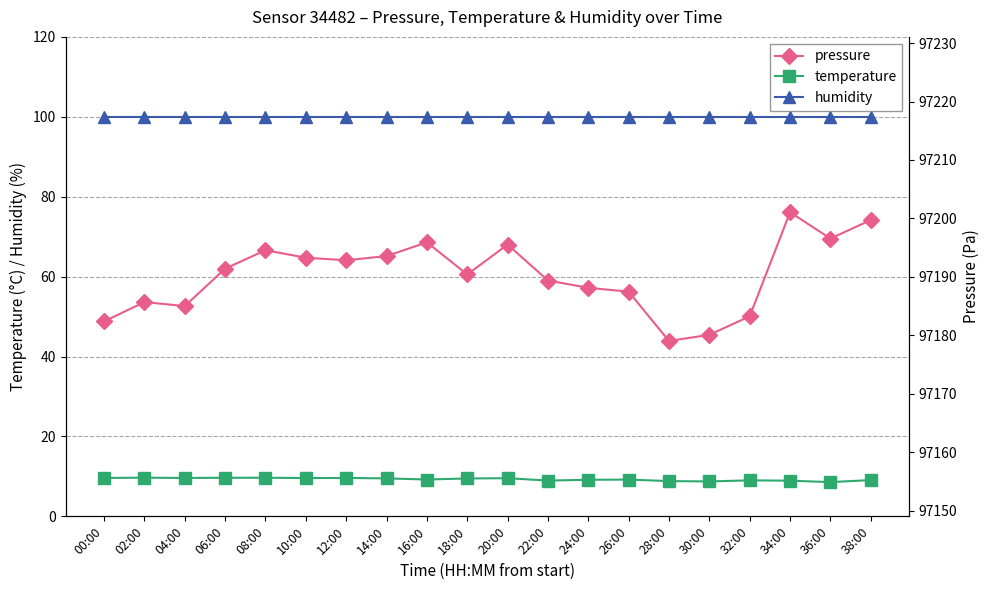

How many series are shown in this chart?

3